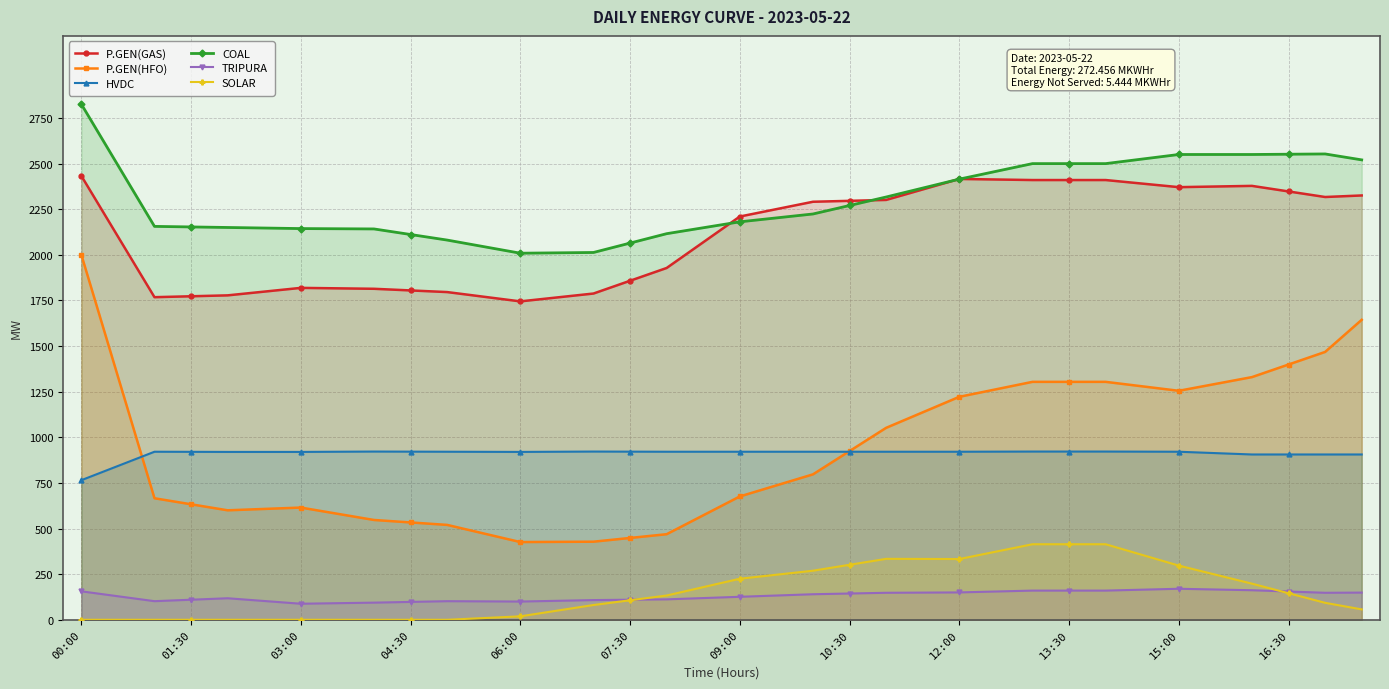

True or false: HVDC has a value of 921.5 at 25.

True